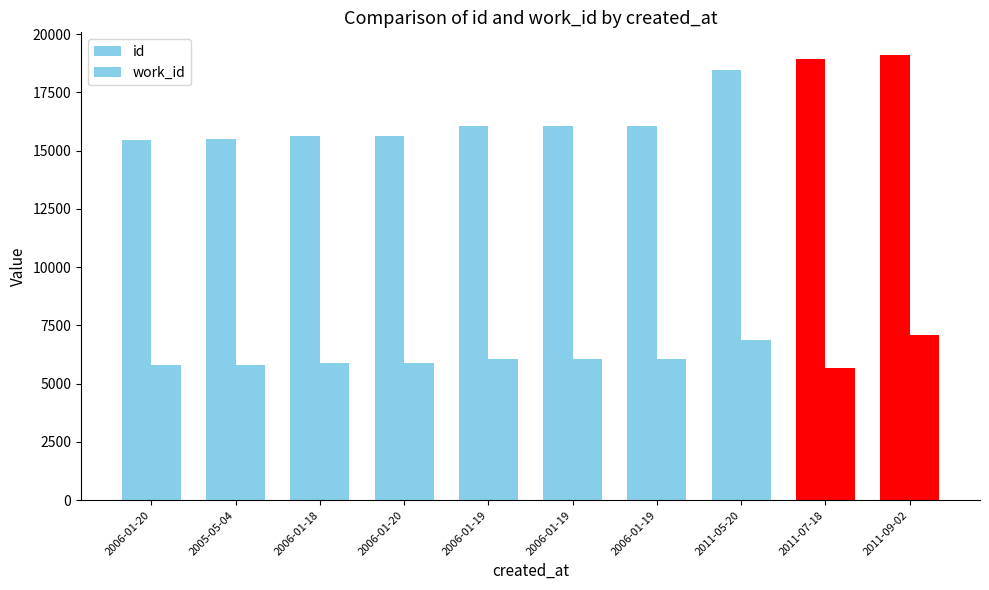

How many bars are there in total?

20